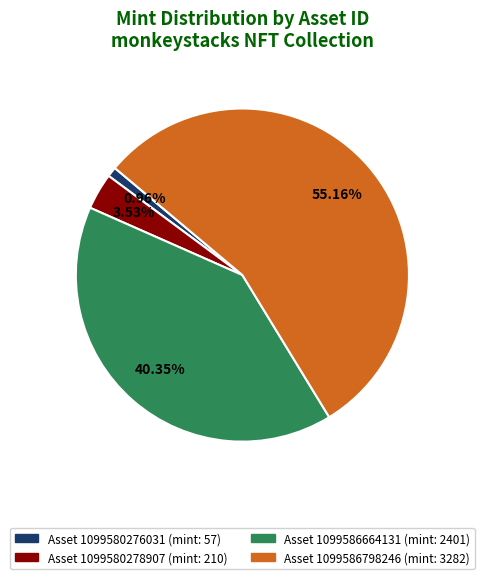

Count the number of slices in the pie.

4